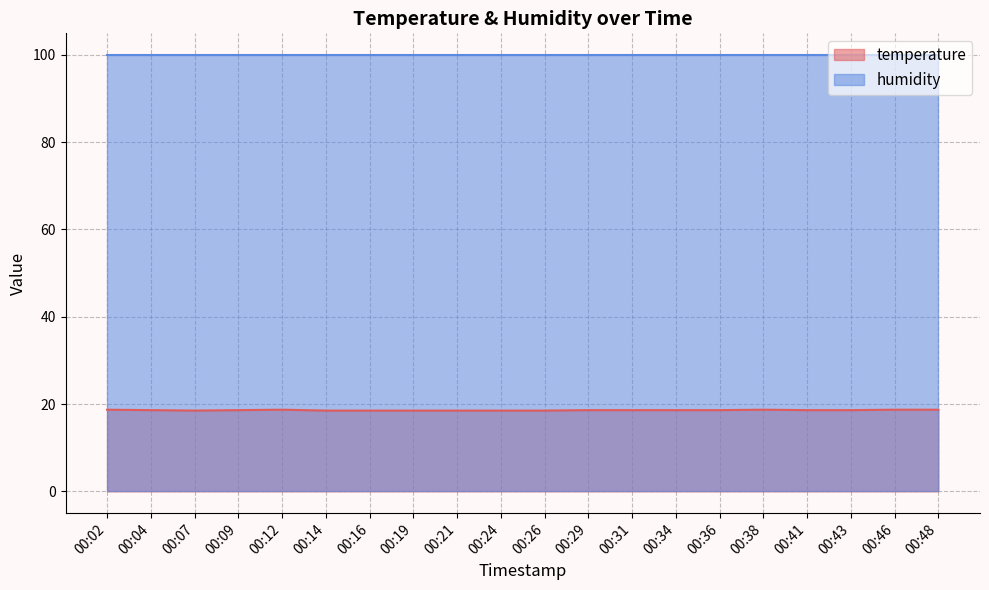

At which category does the data reach its first local valley?

00:07